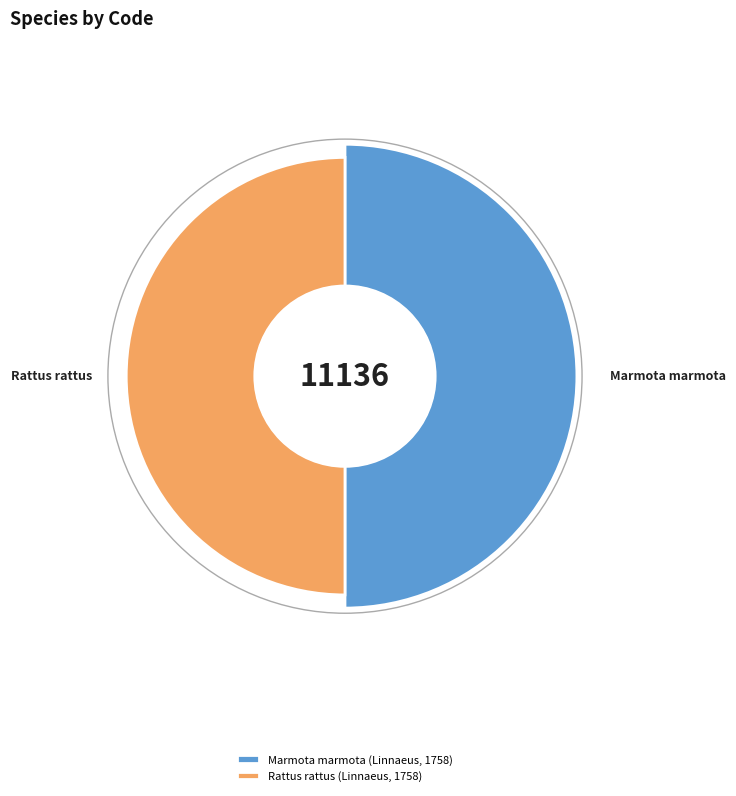

Is there a majority slice in this chart?

Yes